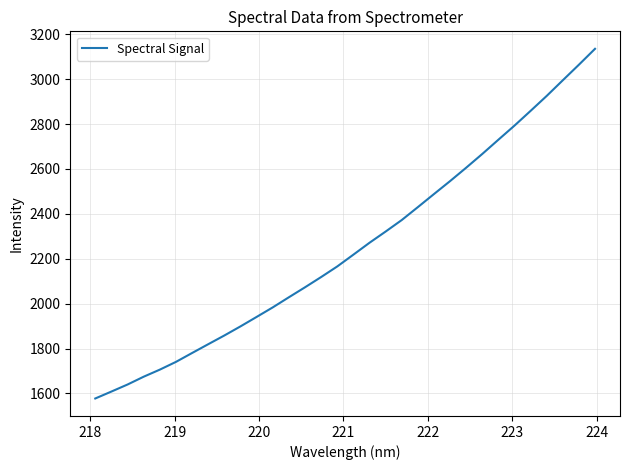

What is the average value?

2251.0